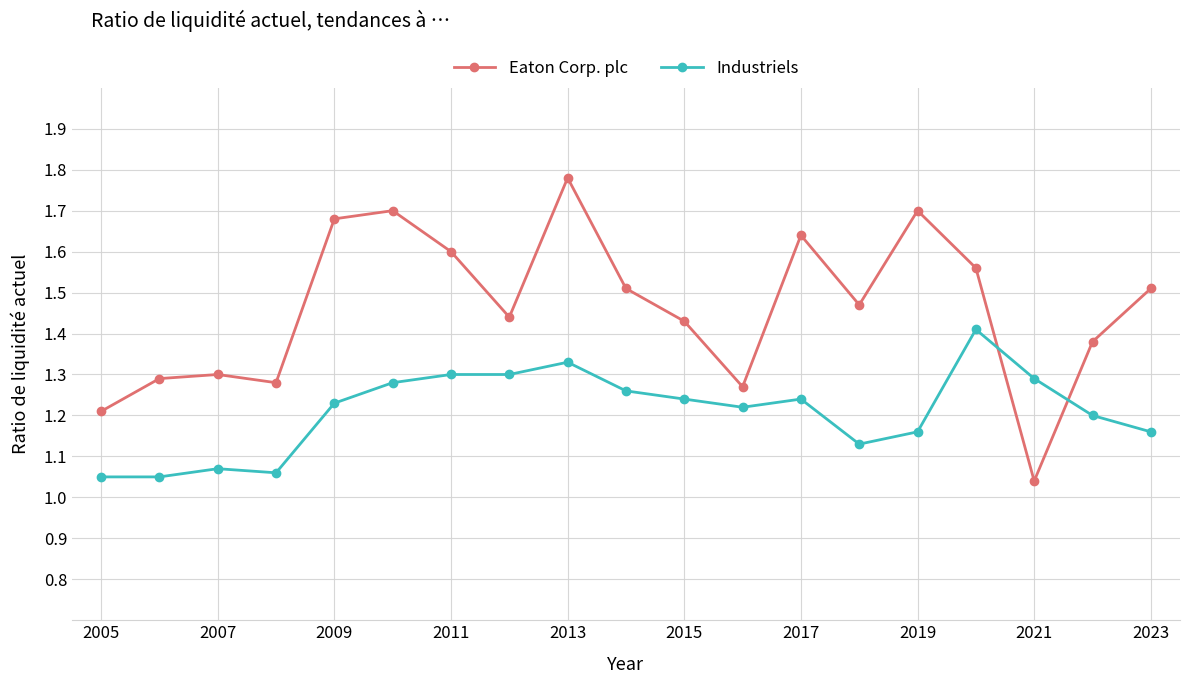

Which series has the largest total across all categories?

Eaton Corp. plc